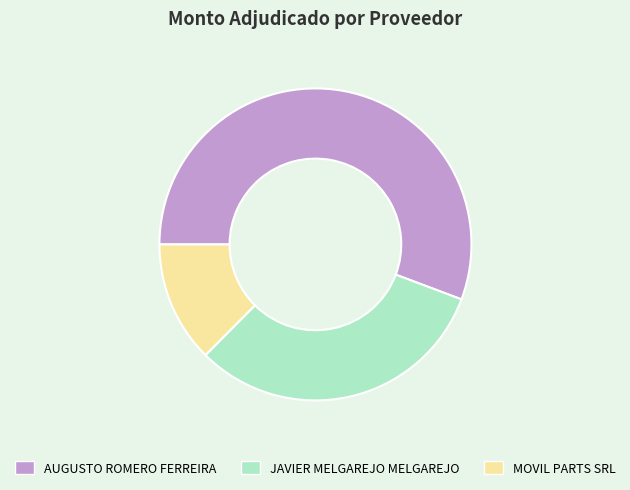

Count the number of slices in the pie.

3